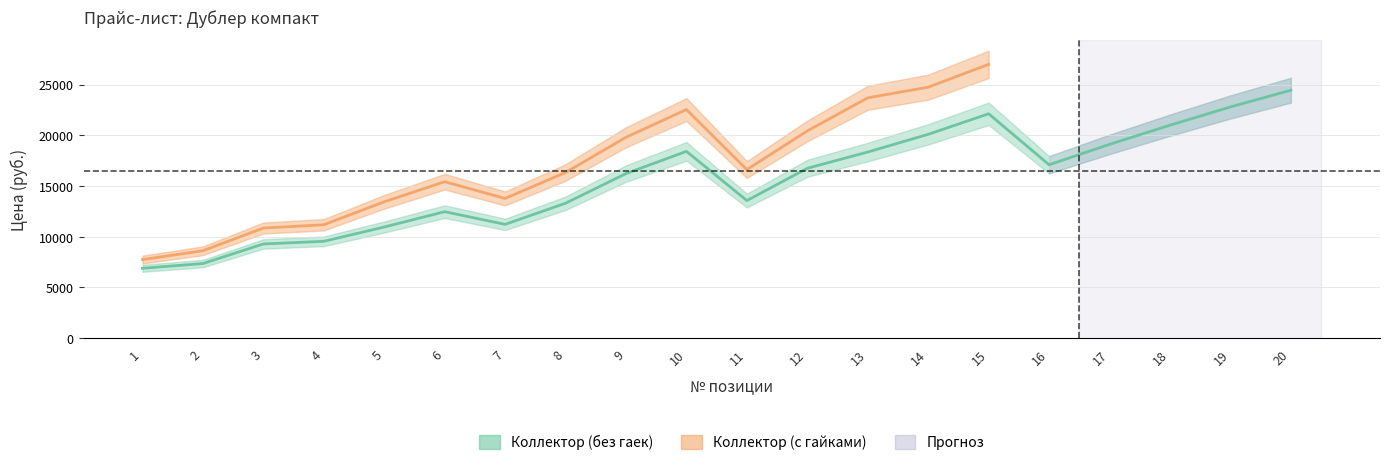

Reading left to right, what are all the values shown in this chart?

1=6888	2=7358	3=9289	4=9550	5=10959	6=12472	7=11219	8=13307	9=16229	10=18420	11=13568	12=16751	13=18354	14=20100	15=22125	16=17100	17=19110	18=21000	19=22800	20=24450